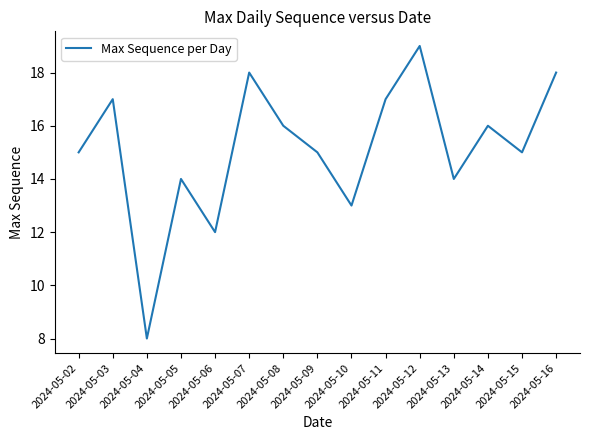

Reading left to right, what are all the values shown in this chart?

2024-05-02=15	2024-05-03=17	2024-05-04=8	2024-05-05=14	2024-05-06=12	2024-05-07=18	2024-05-08=16	2024-05-09=15	2024-05-10=13	2024-05-11=17	2024-05-12=19	2024-05-13=14	2024-05-14=16	2024-05-15=15	2024-05-16=18